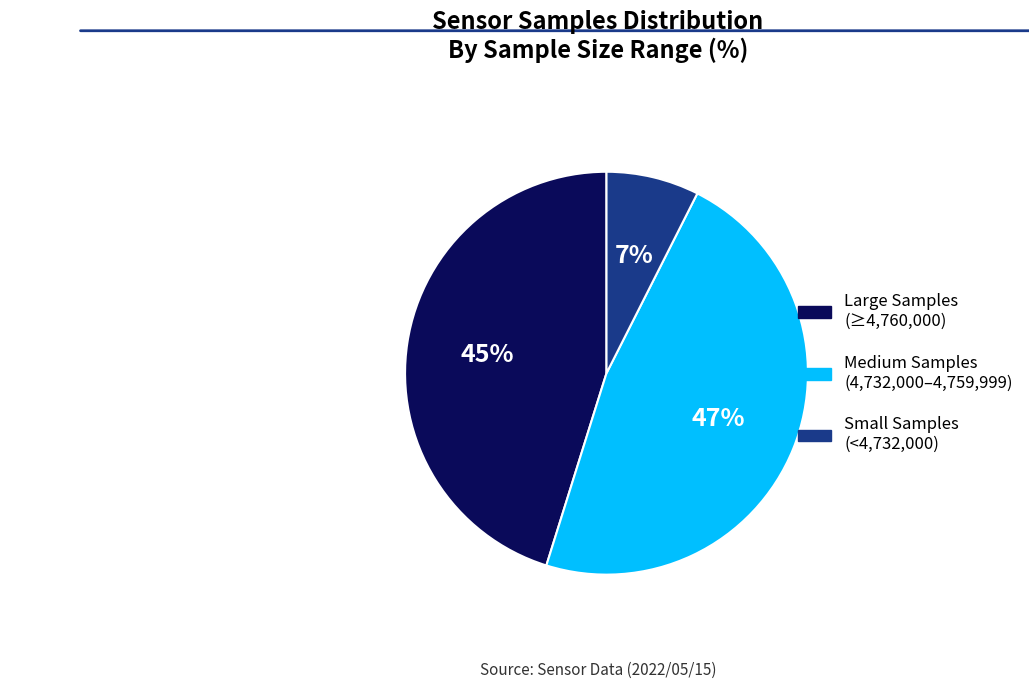

Does any single category account for the majority?

No